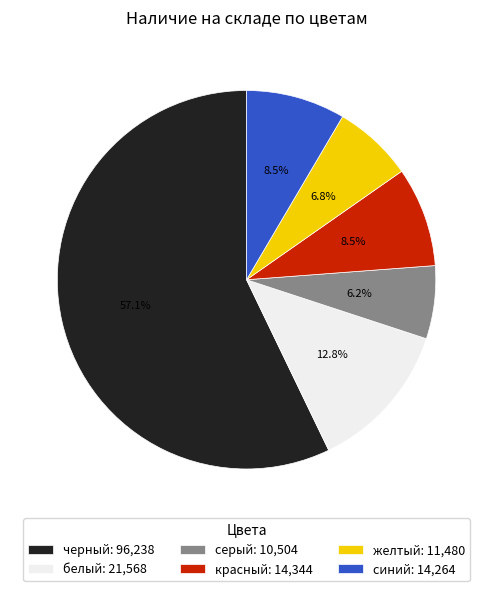

To the nearest percent, what is the combined percentage of серый and синий?

15%